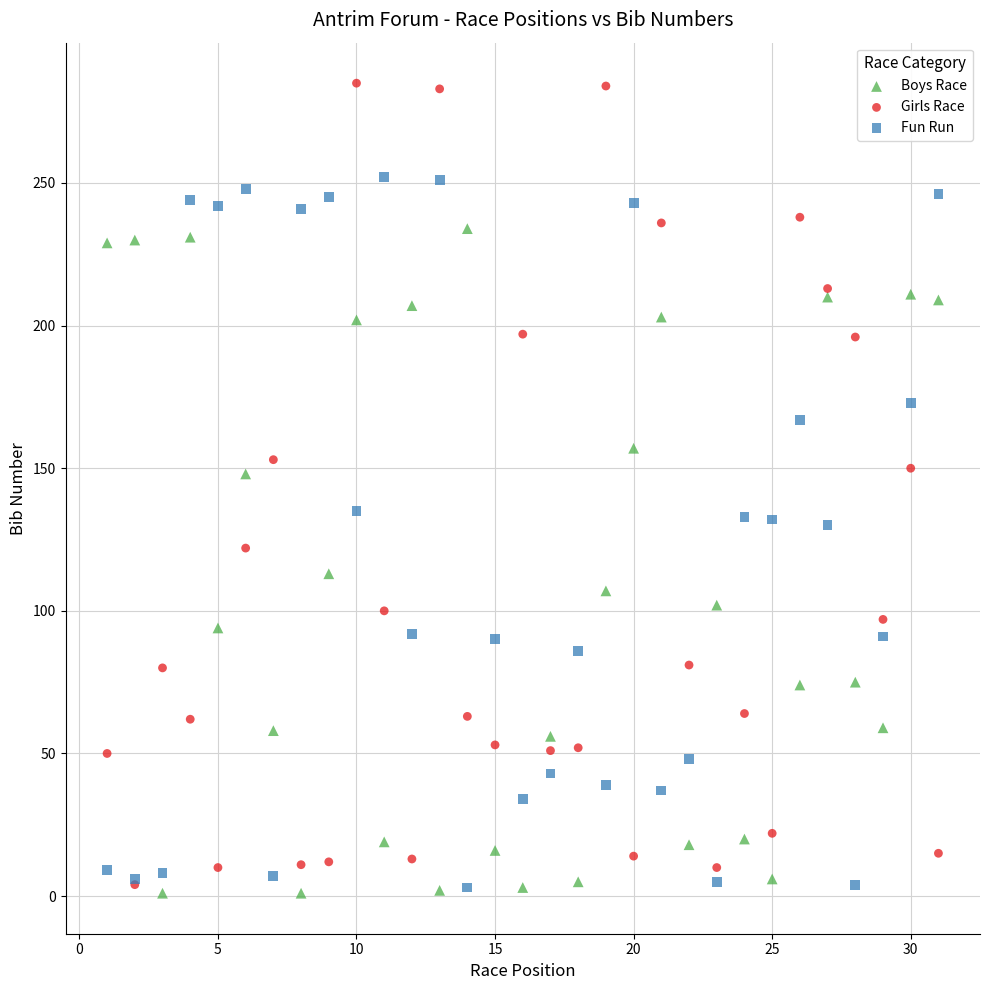

What are all the series names shown in the legend?

Boys Race, Girls Race, Fun Run